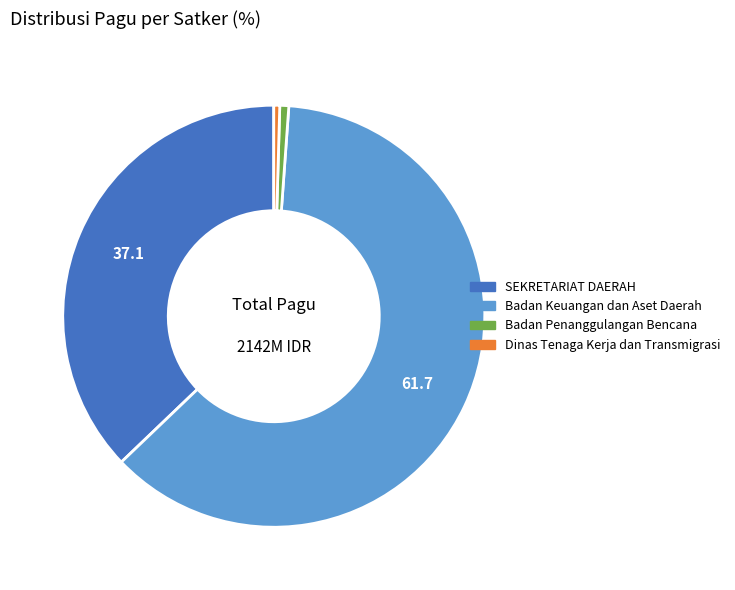

Is it true that Dinas Tenaga Kerja dan Transmigrasi is 0% of the pie?

True